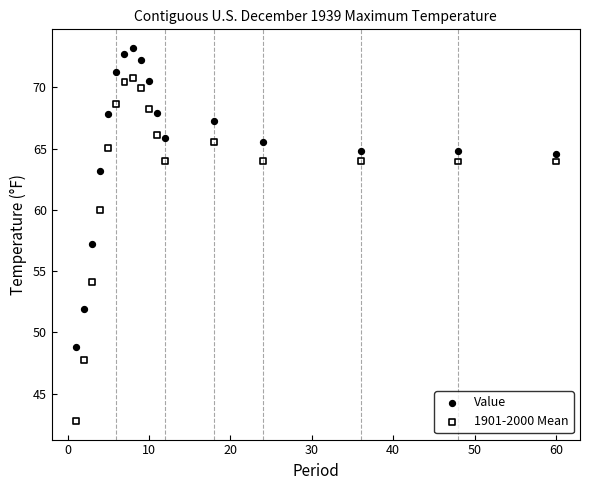

Which series has the largest Y range (max minus min)?

1901-2000 Mean